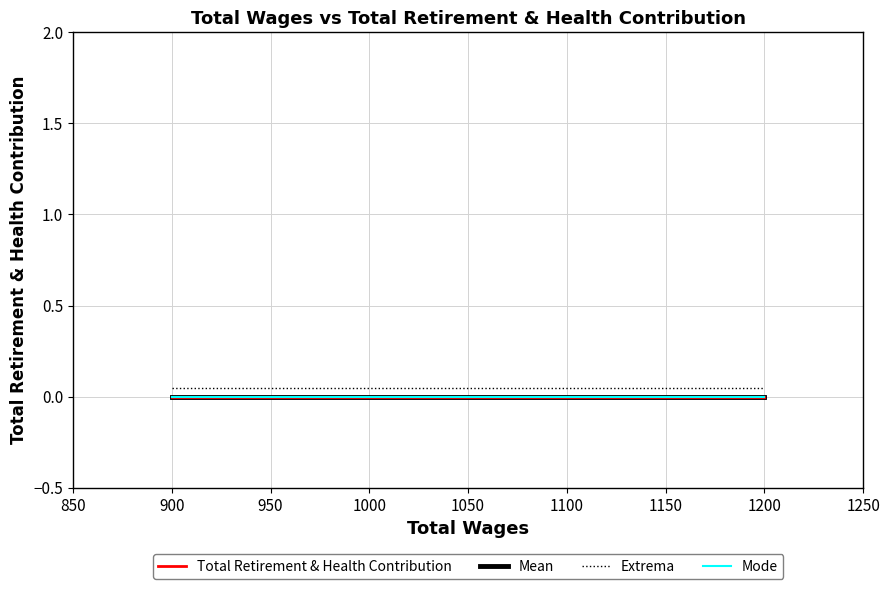

Read the Extrema value at 900.

0.1